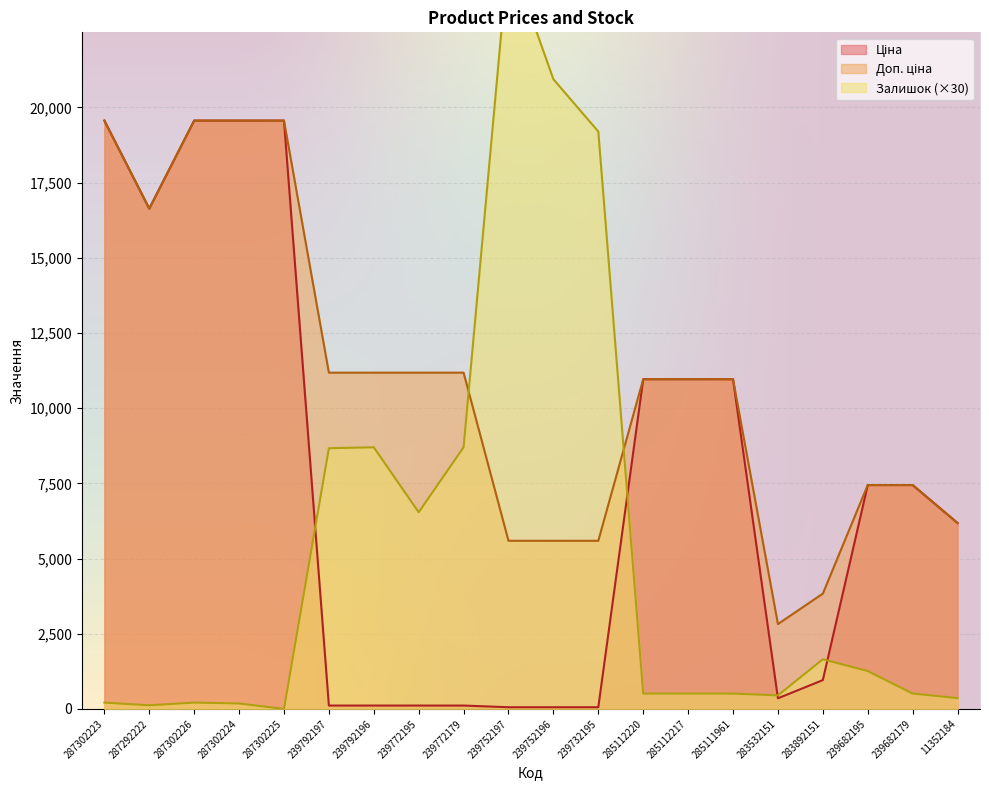

What are all the series names shown in the legend?

Ціна, Доп. ціна, Залишок